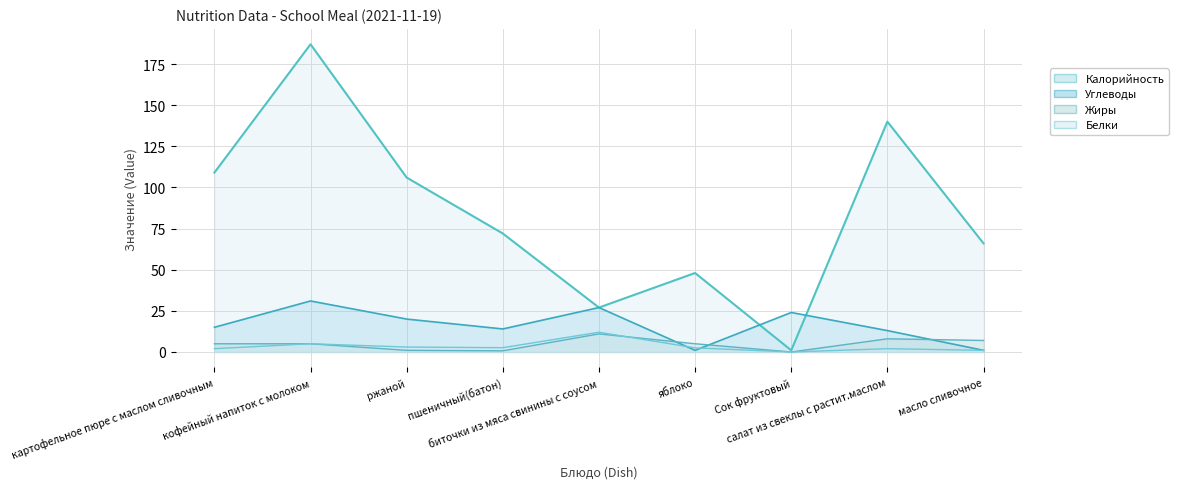

The Углеводы series shows 13.0 at салат из свеклы с растит.маслом. True or false?

True